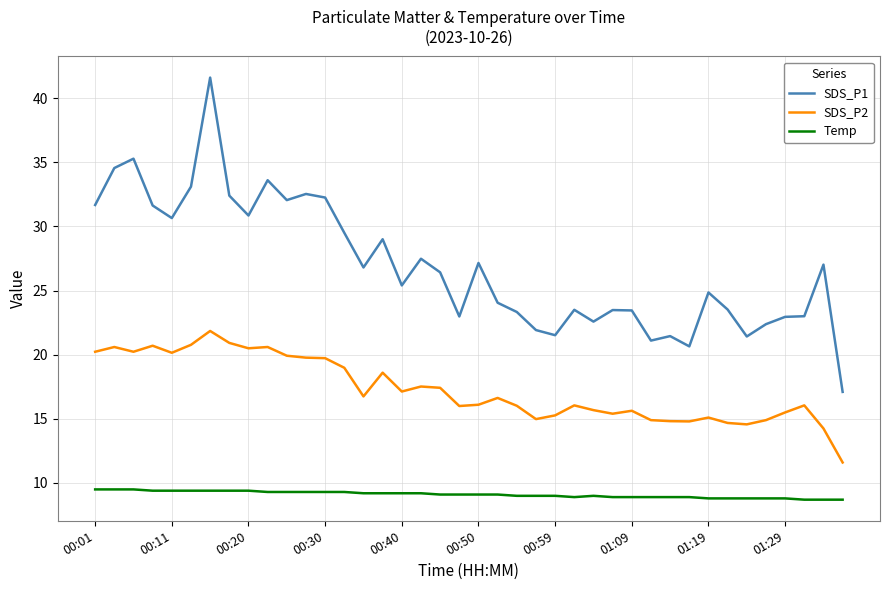

Which series has the largest range (max minus min)?

SDS_P1